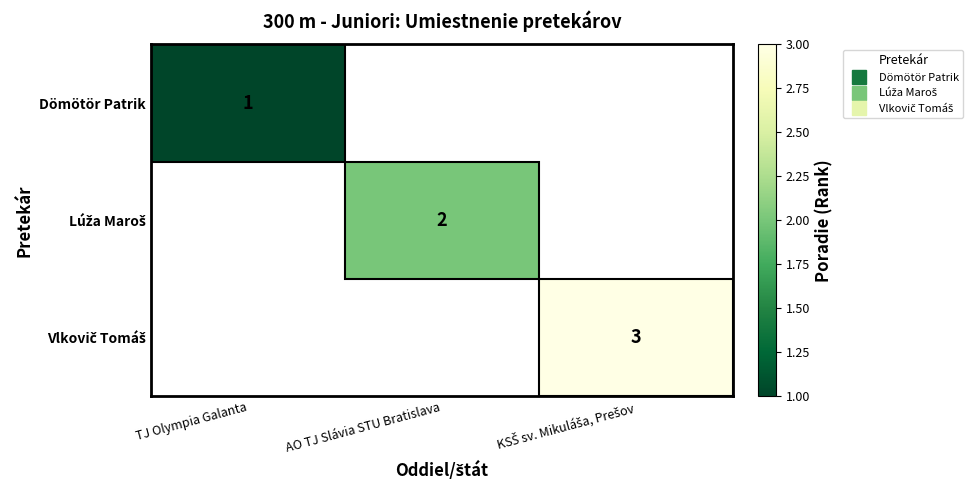

At TJ Olympia Galanta, list the series in order from largest to smallest.

Dömötör Patrik, Lúža Maroš, Vlkovič Tomáš